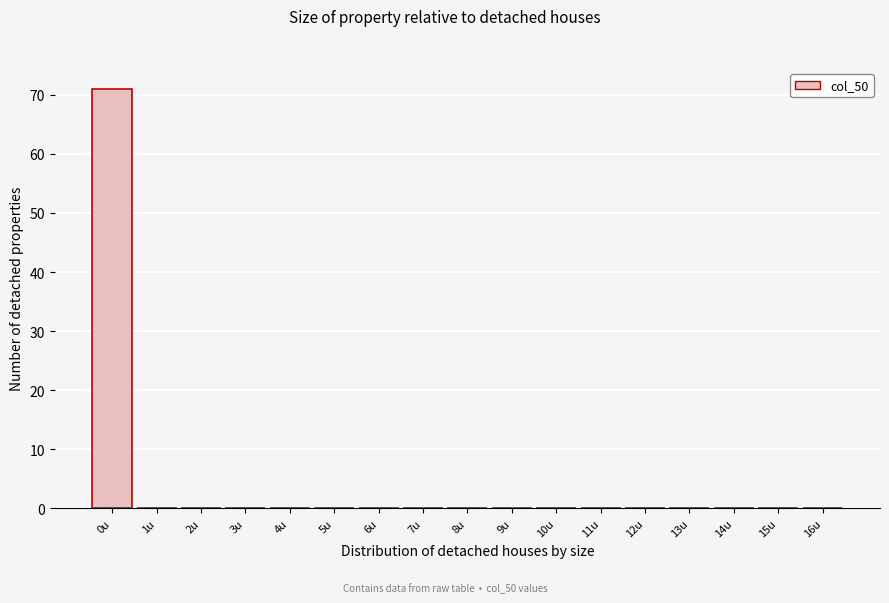

Over which range of the x-axis is the bar tallest?

-0.5 to 0.5